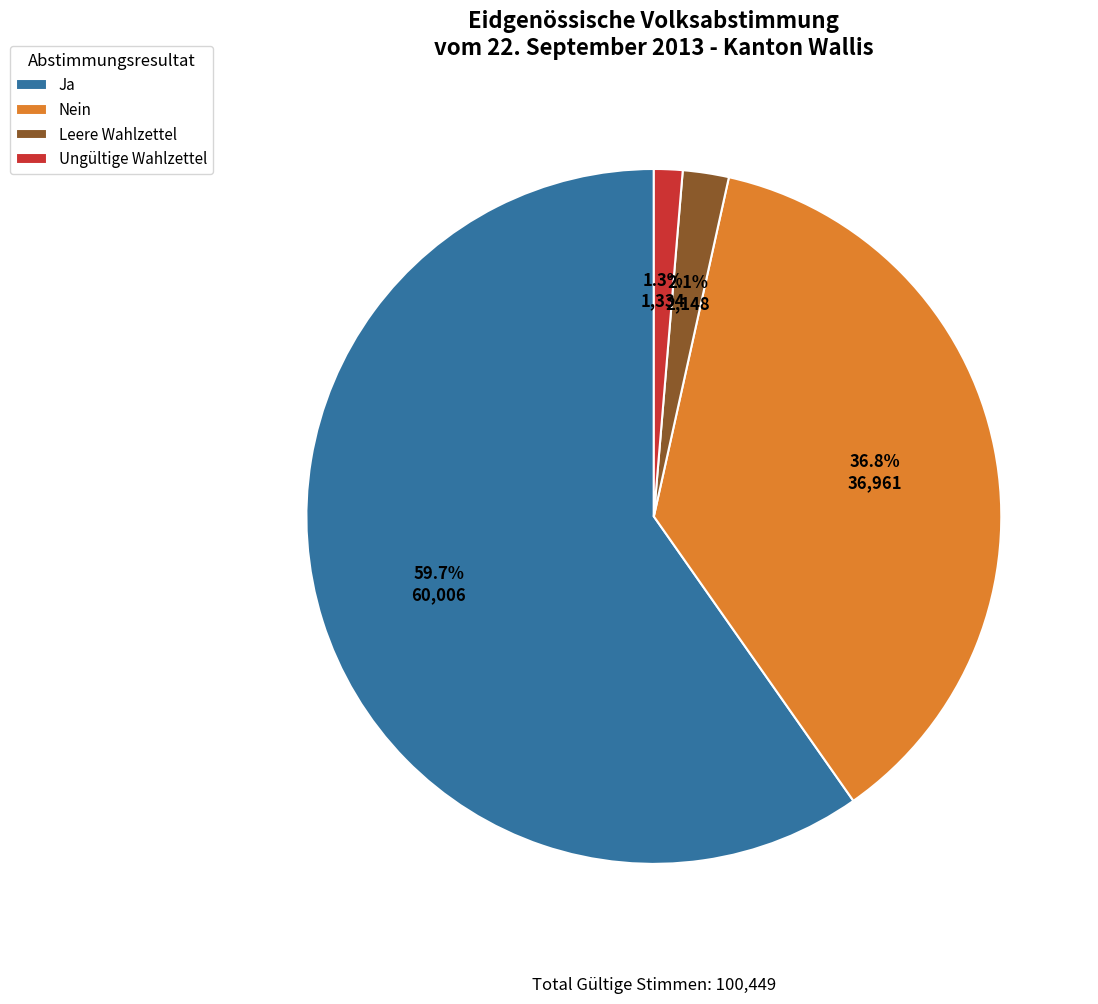

Is it true that Leere Wahlzettel is 2% of the pie?

True